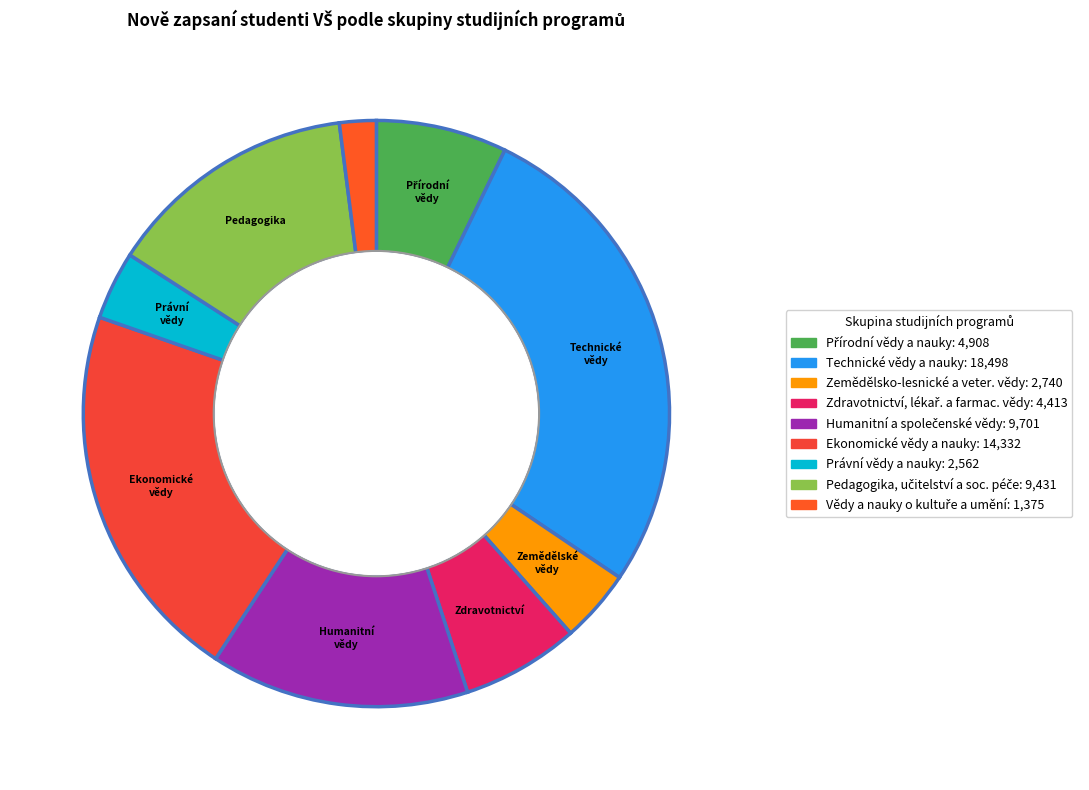

Is there a majority slice in this chart?

No